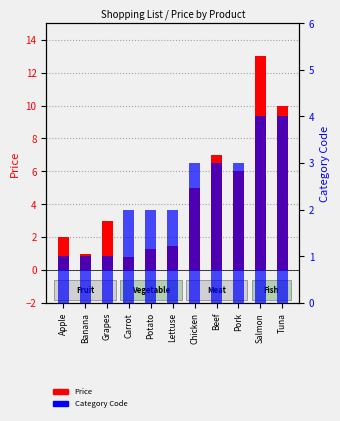

What is the sum of the Category Code values at Lettuse and Banana?

3.0